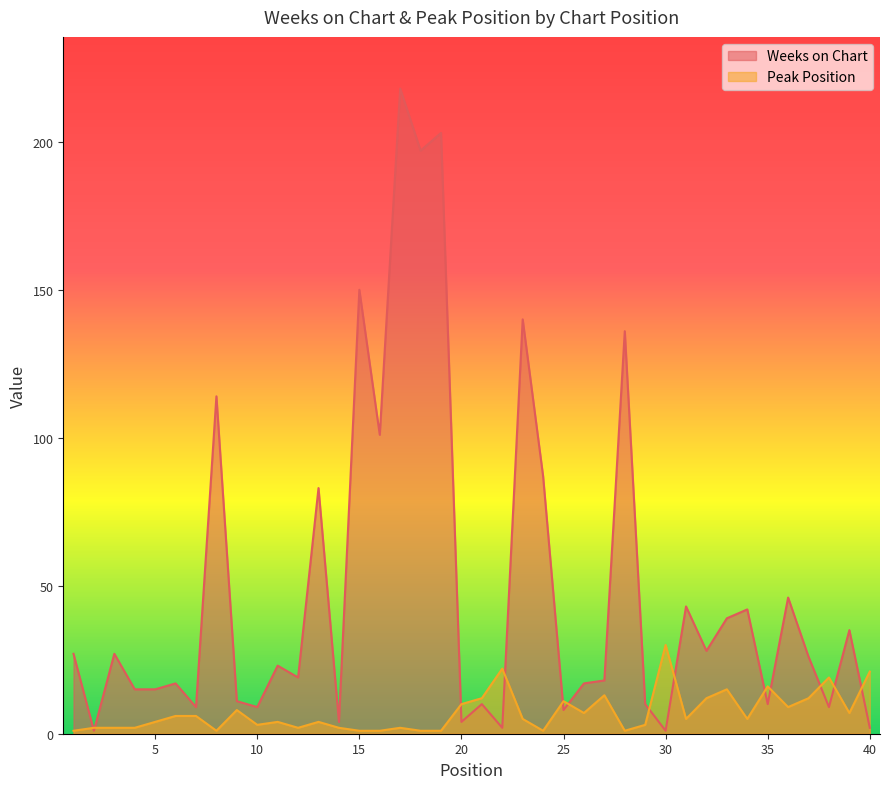

List the labels in order of Weeks on Chart value, smallest first.

2, 30, 22, 40, 14, 20, 25, 7, 10, 38, 21, 29, 35, 9, 4, 5, 6, 26, 27, 12, 11, 37, 1, 3, 32, 39, 33, 34, 31, 36, 13, 24, 16, 8, 28, 23, 15, 18, 19, 17